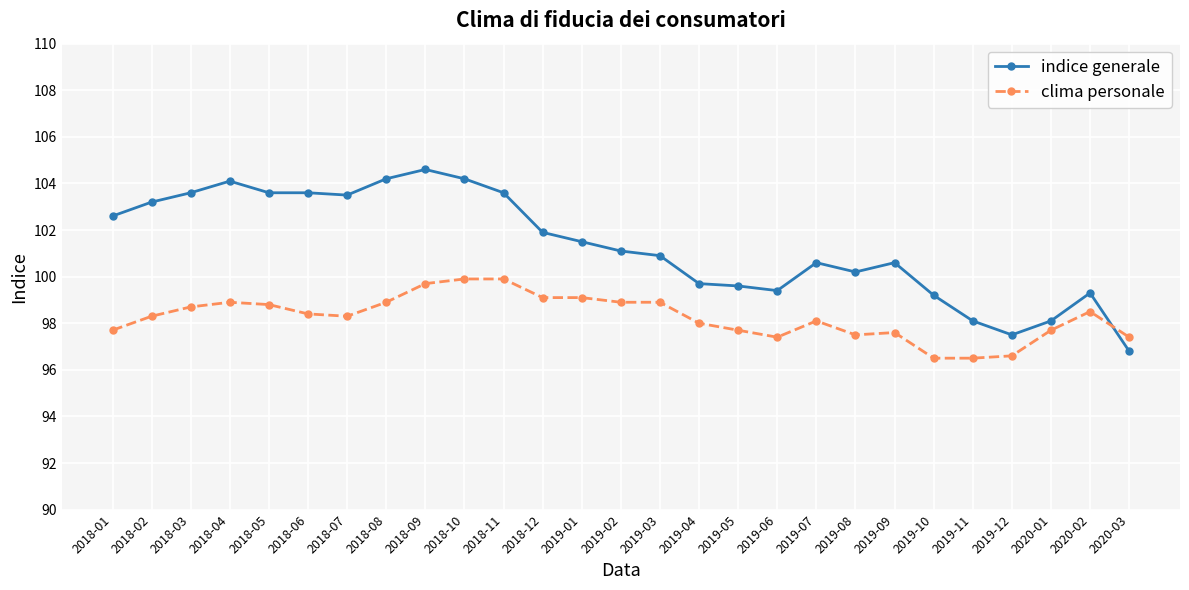

What is the average value of the indice generale series?

101.3